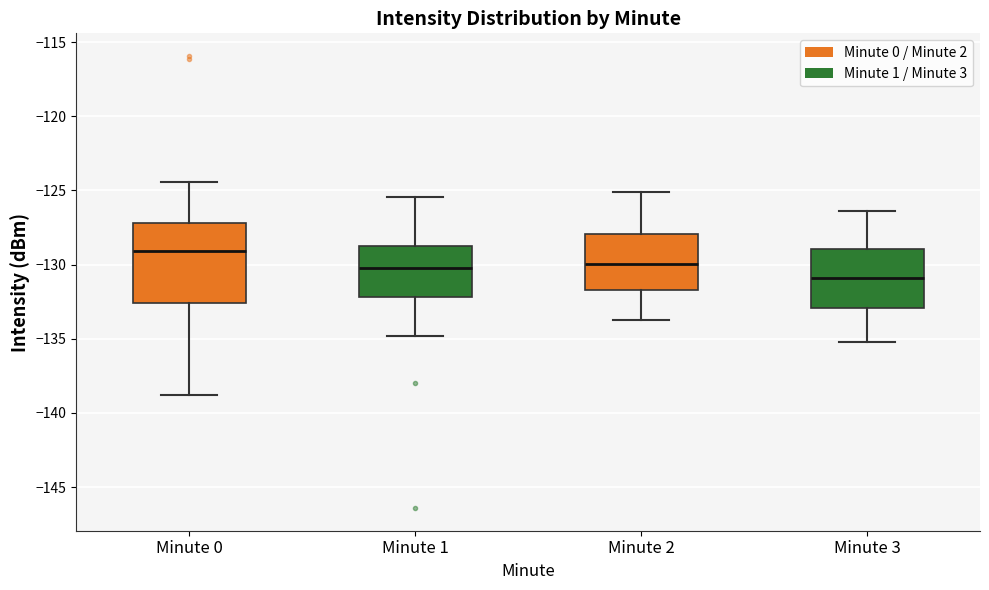

Reading left to right, transcribe this box plot: for each box, give where its median line is, the range the box spans, and where its two whiskers end, as read against the y-axis. The values are not printed on the chart, so give them approximately, as read against the axis.

Minute 0: median -129.0, box -132.5 to -127.0, whiskers -139.0 to -124.5
Minute 1: median -130.0, box -132.0 to -128.5, whiskers -135.0 to -125.5
Minute 2: median -130.0, box -131.5 to -128.0, whiskers -133.5 to -125.0
Minute 3: median -131.0, box -133.0 to -129.0, whiskers -135.0 to -126.5